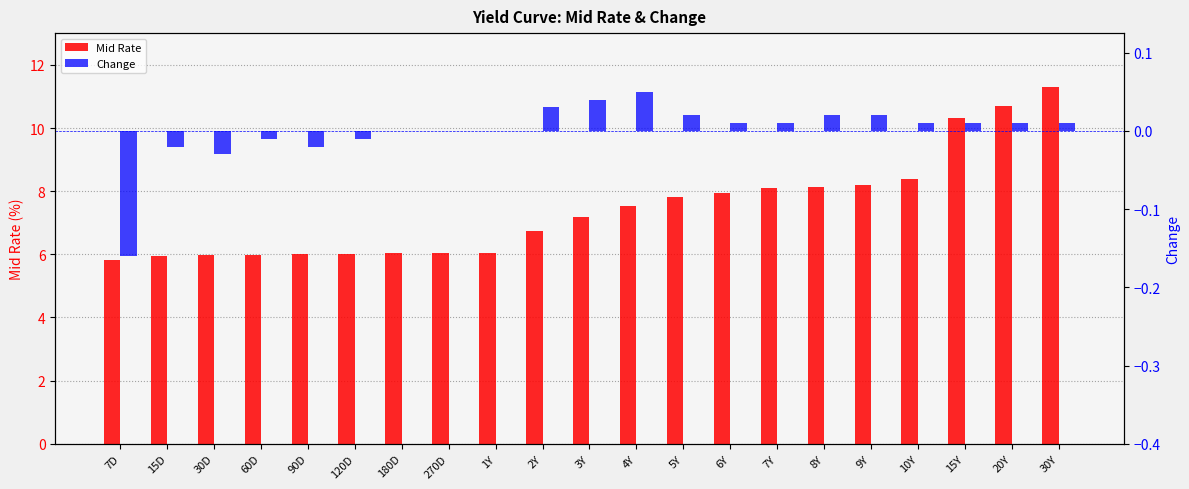

Reading left to right, list all the values displayed in this chart.

Mid Rate: 5.8	5.9	6.0	6.0	6.0	6.0	6.0	6.0	6.0	6.7	7.2	7.5	7.8	7.9	8.1	8.1	8.2	8.4	10.3	10.7	11.3
Change: -0.2	-0.0	-0.0	-0.0	-0.0	-0.0	0.0	0.0	0.0	0.0	0.0	0.1	0.0	0.0	0.0	0.0	0.0	0.0	0.0	0.0	0.0